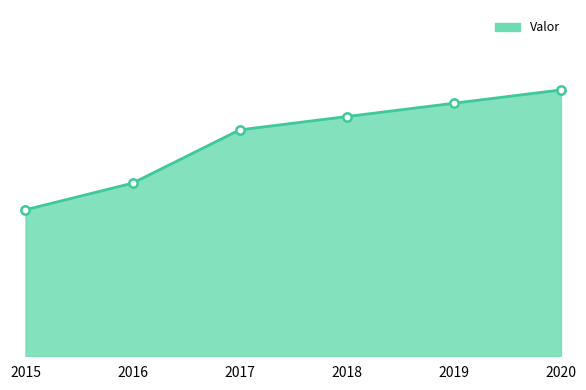

List the labels in order of value, largest first.

2020, 2019, 2018, 2017, 2016, 2015